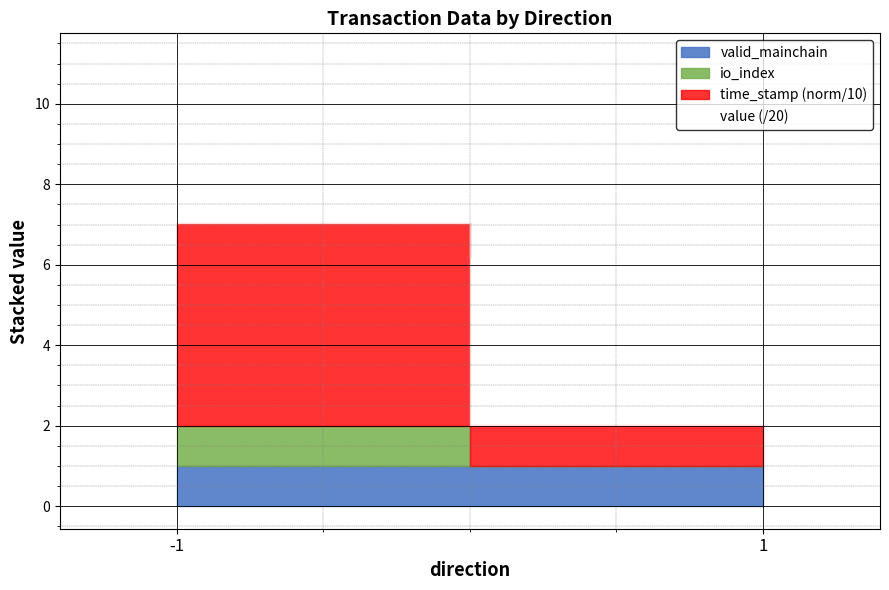

How many values in the value series exceed 101?

2